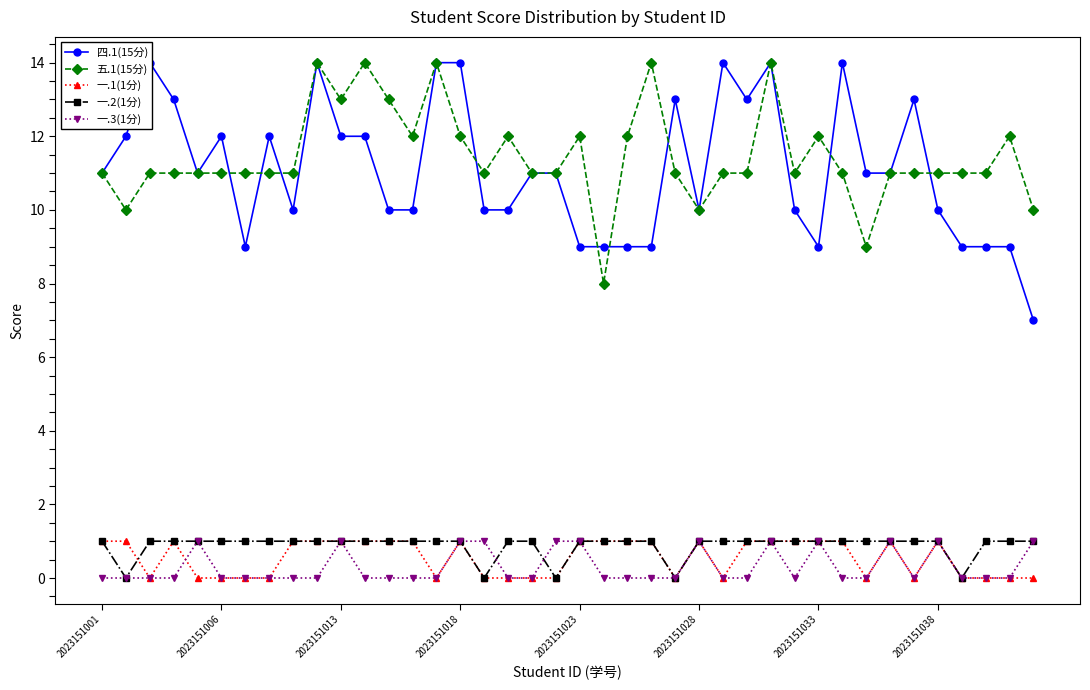

True or false: 一.1(1分) has more than 2 points higher than both neighbors.

True